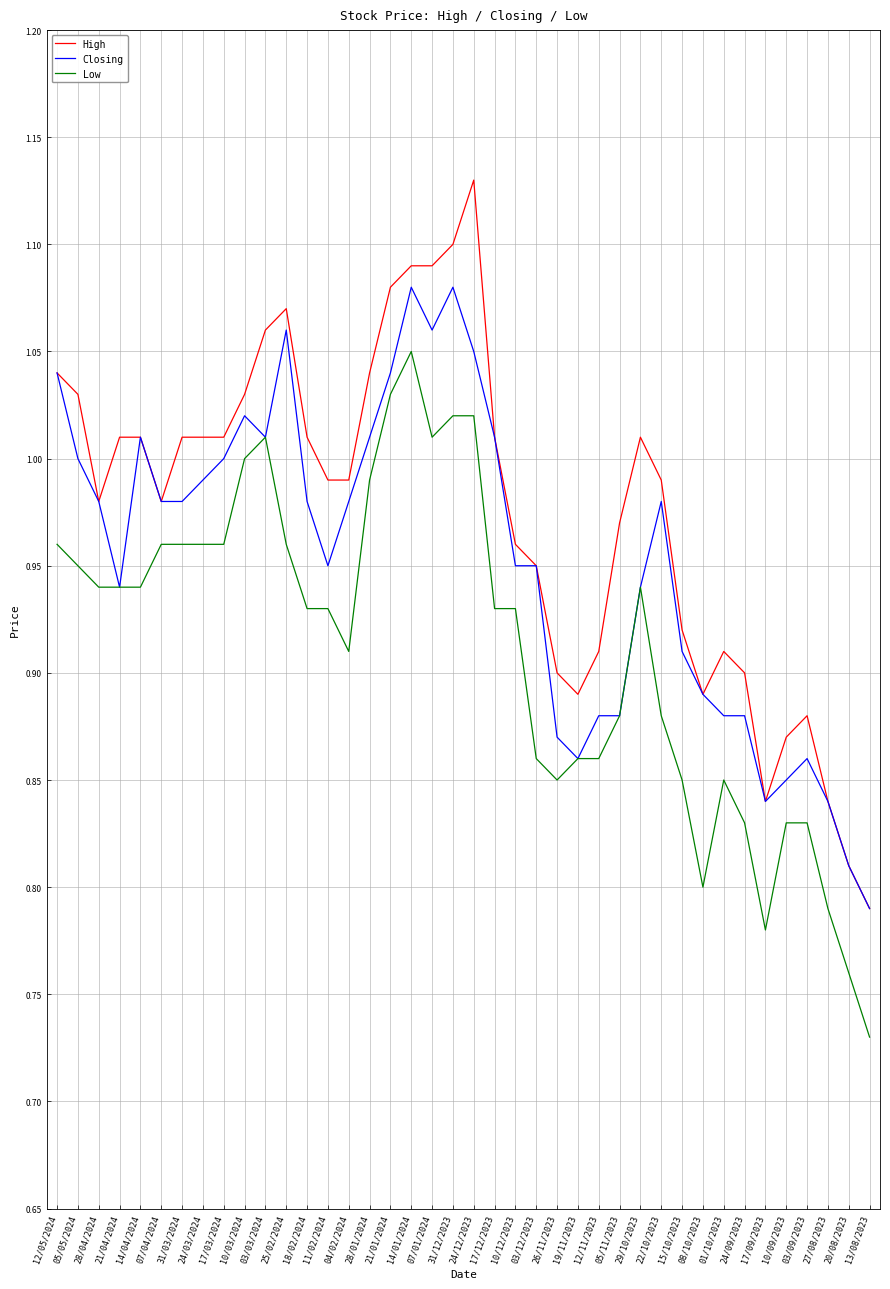

True or false: High and Low intersect in this chart.

False